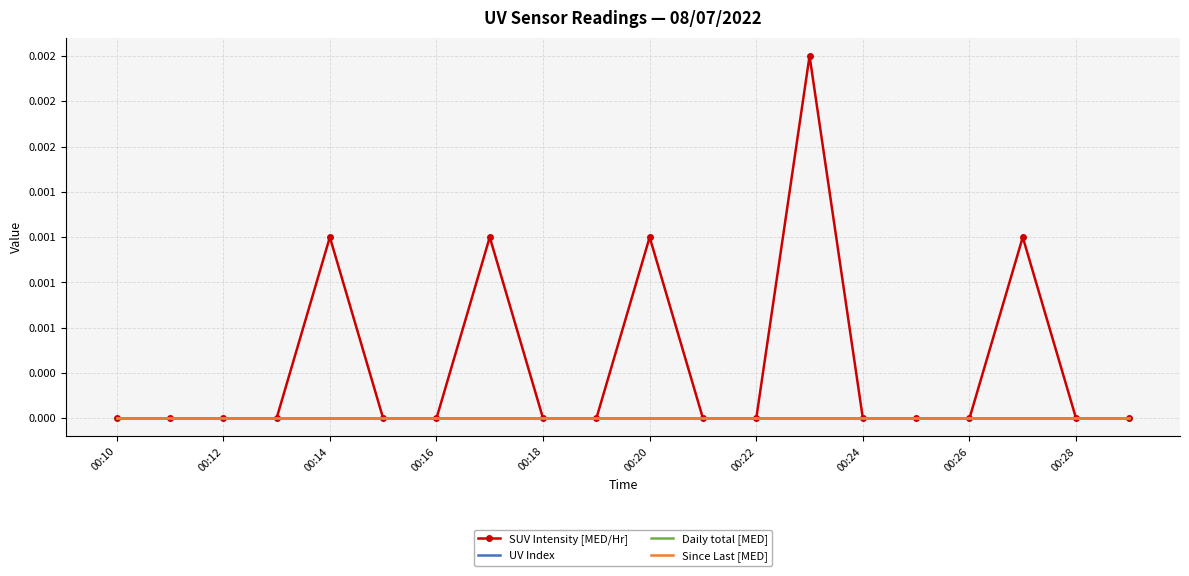

Rank the categories by Daily total [MED] value from highest to lowest.

00:10, 00:12, 00:14, 00:16, 00:18, 00:20, 00:22, 00:24, 00:26, 00:28, 10, 11, 12, 13, 14, 15, 16, 17, 18, 19